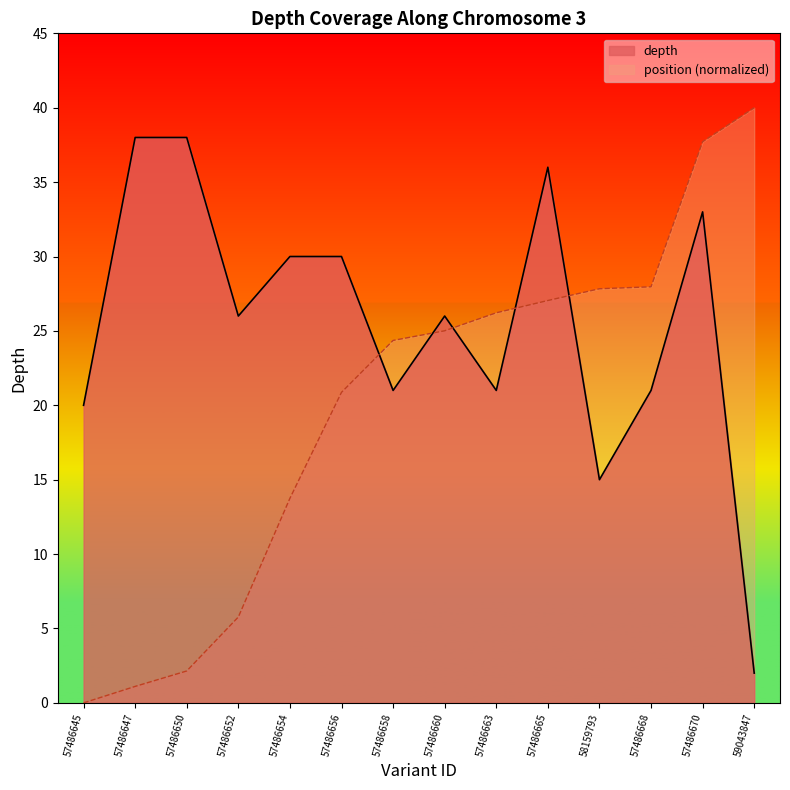

Rank the series at 58159793 from highest to lowest value.

position (normalized), depth